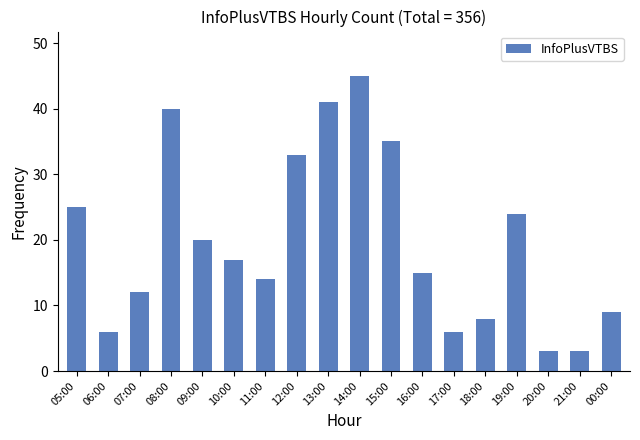

Reading left to right, what are all the values shown in this chart?

05:00=25	06:00=6	07:00=12	08:00=40	09:00=20	10:00=17	11:00=14	12:00=33	13:00=41	14:00=45	15:00=35	16:00=15	17:00=6	18:00=8	19:00=24	20:00=3	21:00=3	00:00=9